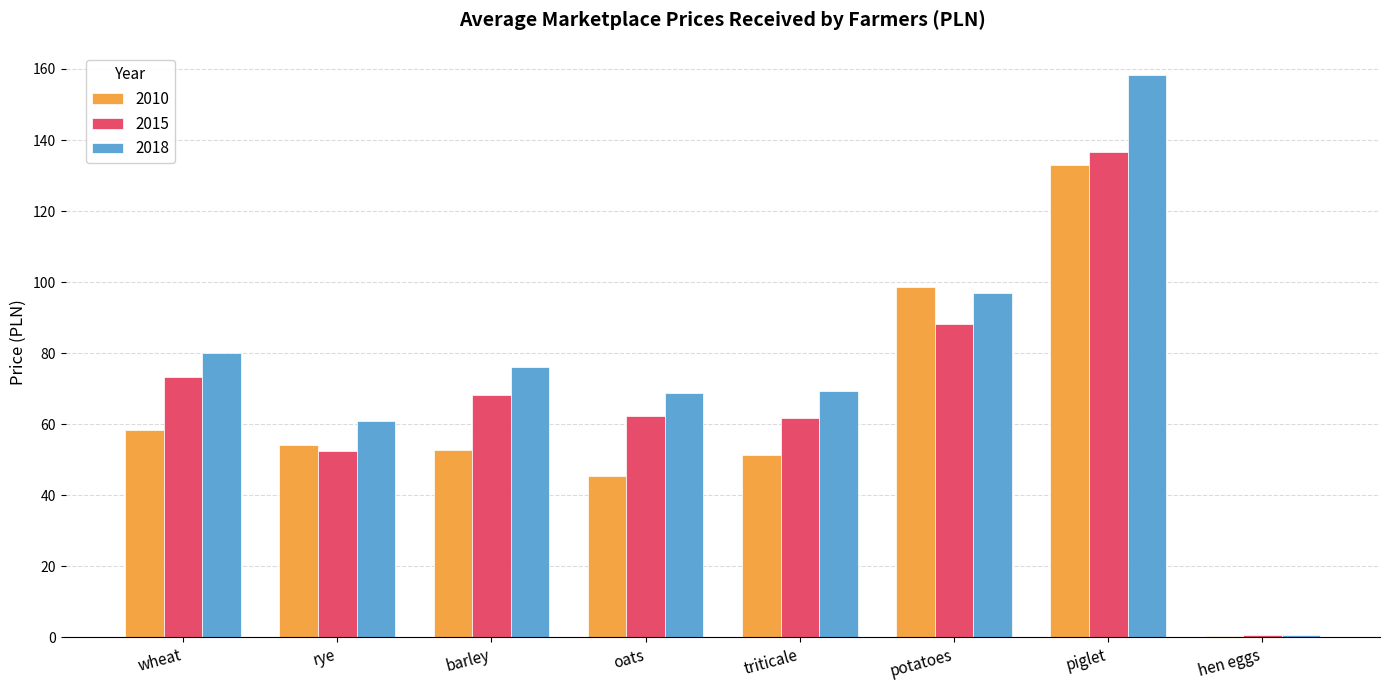

What is the difference between the 2010 values at piglet and potatoes?

34.3